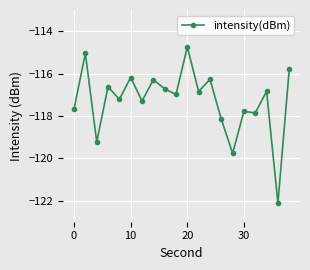

What is the maximum value shown in the chart?

-114.7